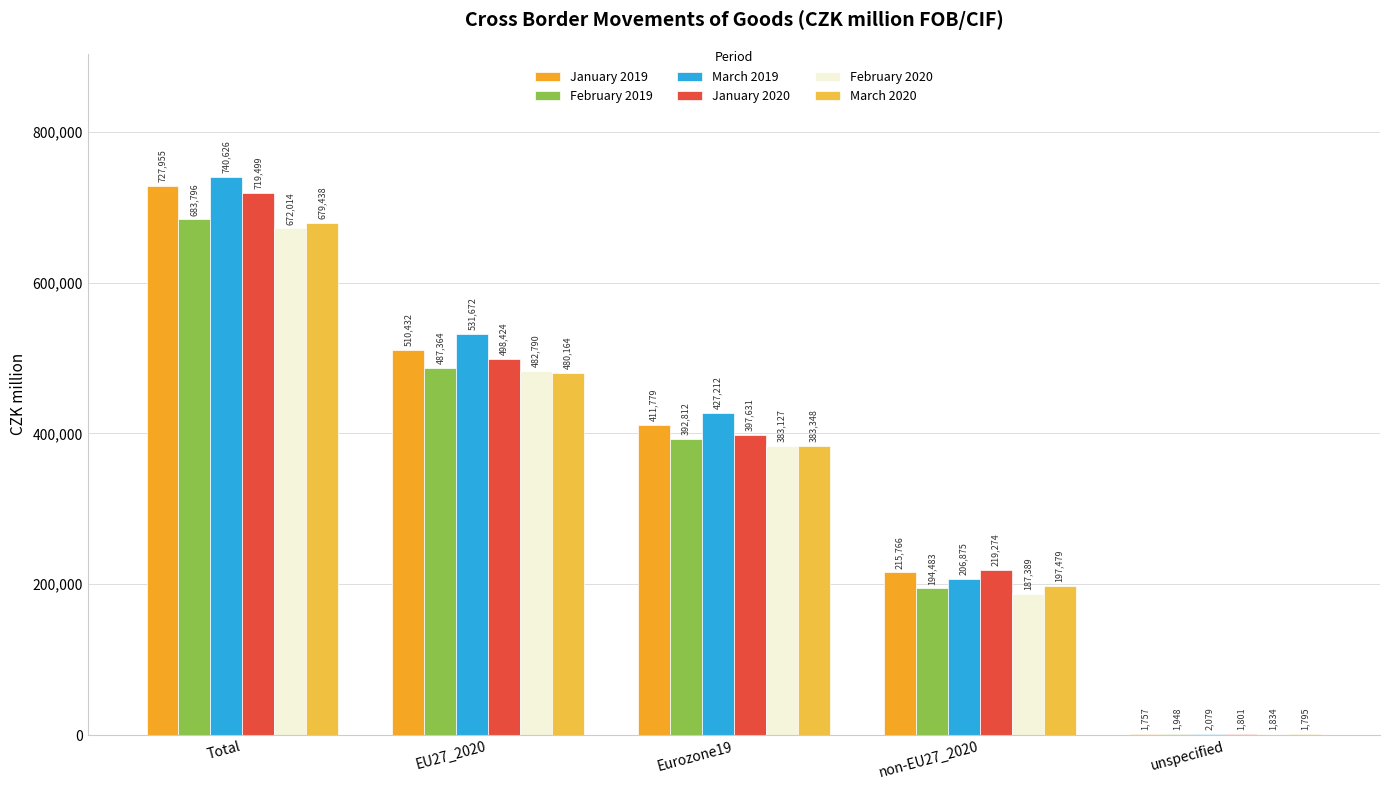

What are all the series names shown in the legend?

January 2019, February 2019, March 2019, January 2020, February 2020, March 2020